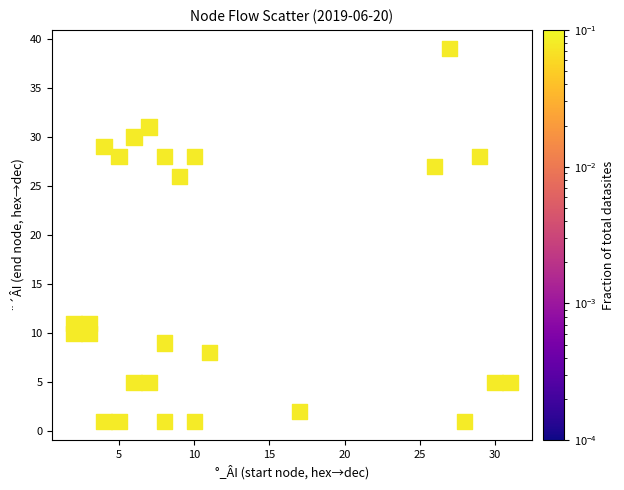

What Y value in the scatter plot is closest to 20?

26